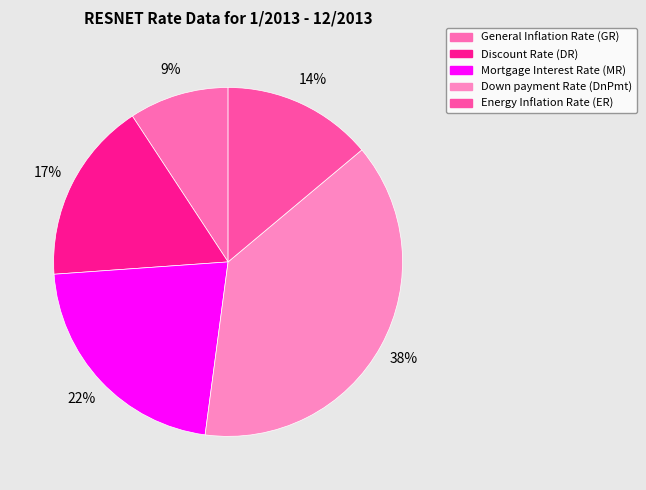

Does Down payment Rate (DnPmt) represent more than half of the total?

No